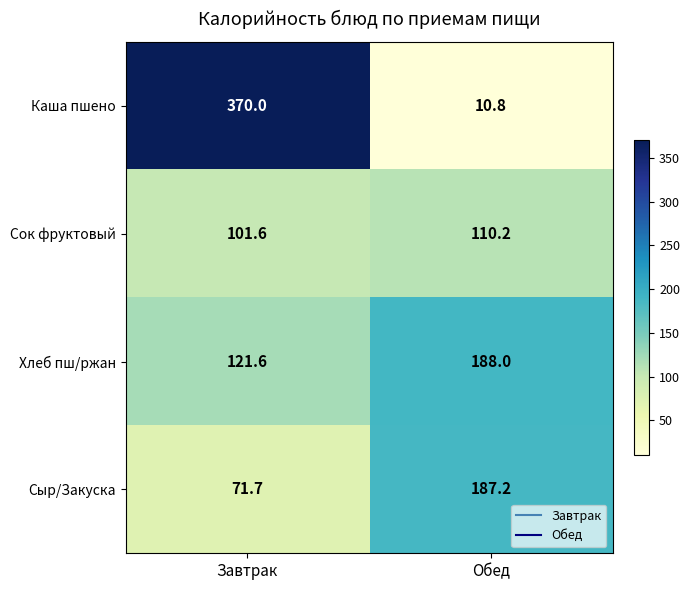

True or false: Хлеб пш/ржан has a value of 80.7 at Завтрак.

False